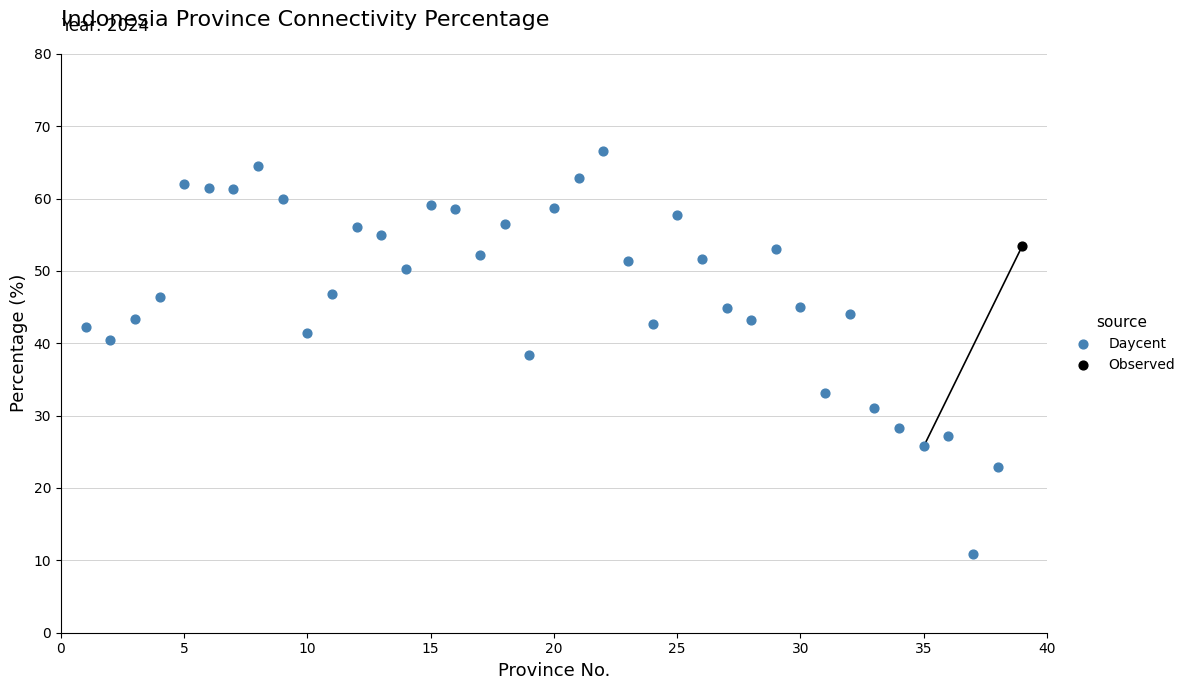

What are all the series names shown in the legend?

Daycent, Observed